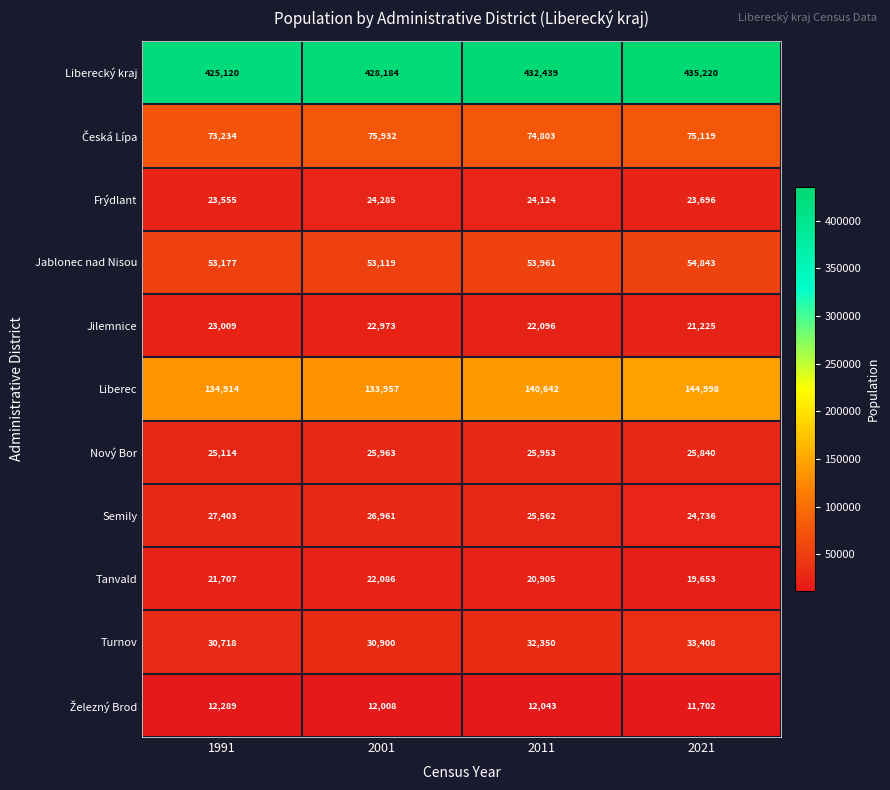

What is the spread (max minus min) of values at 2021?

423518